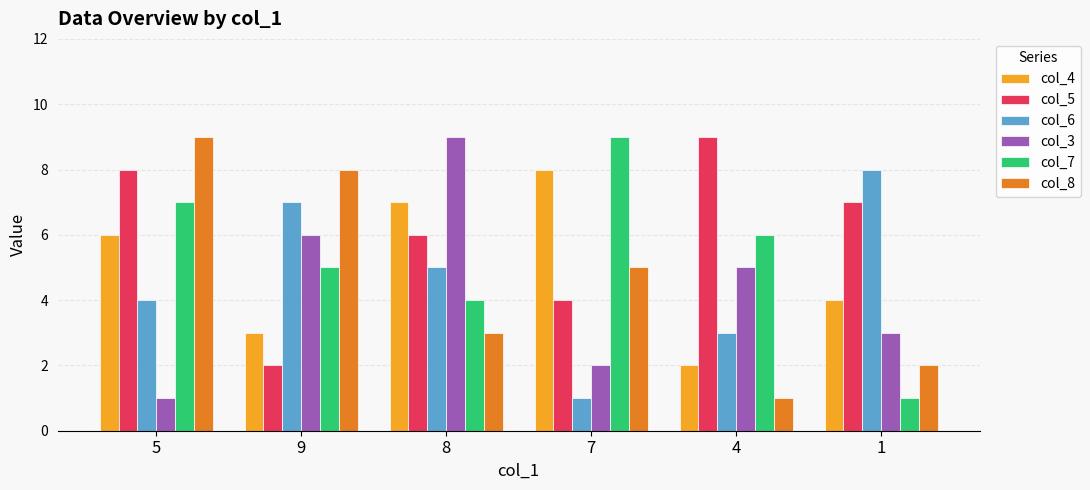

Which series changed the most between 5 and 4?

col_8